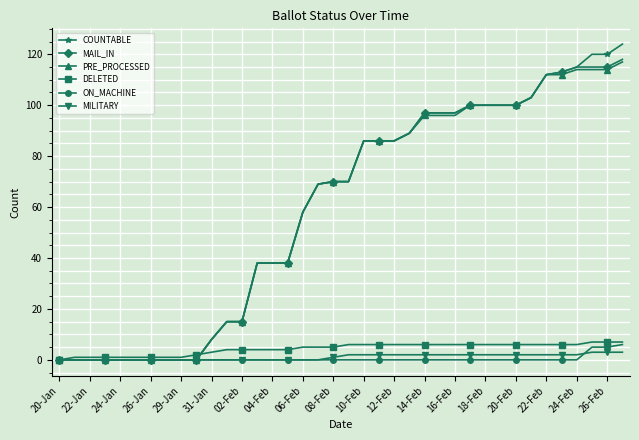

How many distinct data groups are displayed?

6